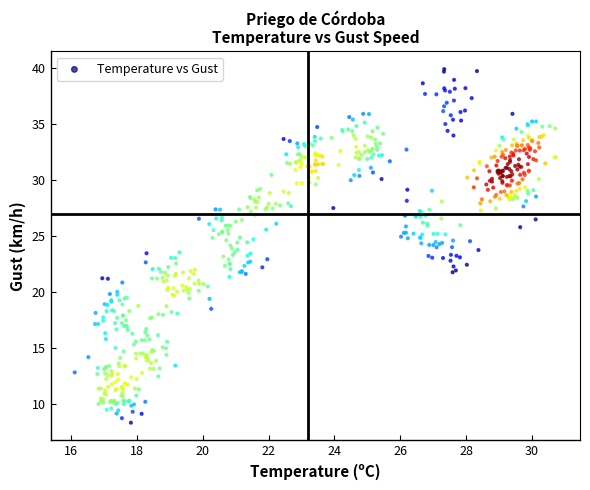

What is the range of X values (max minus min)?

14.6